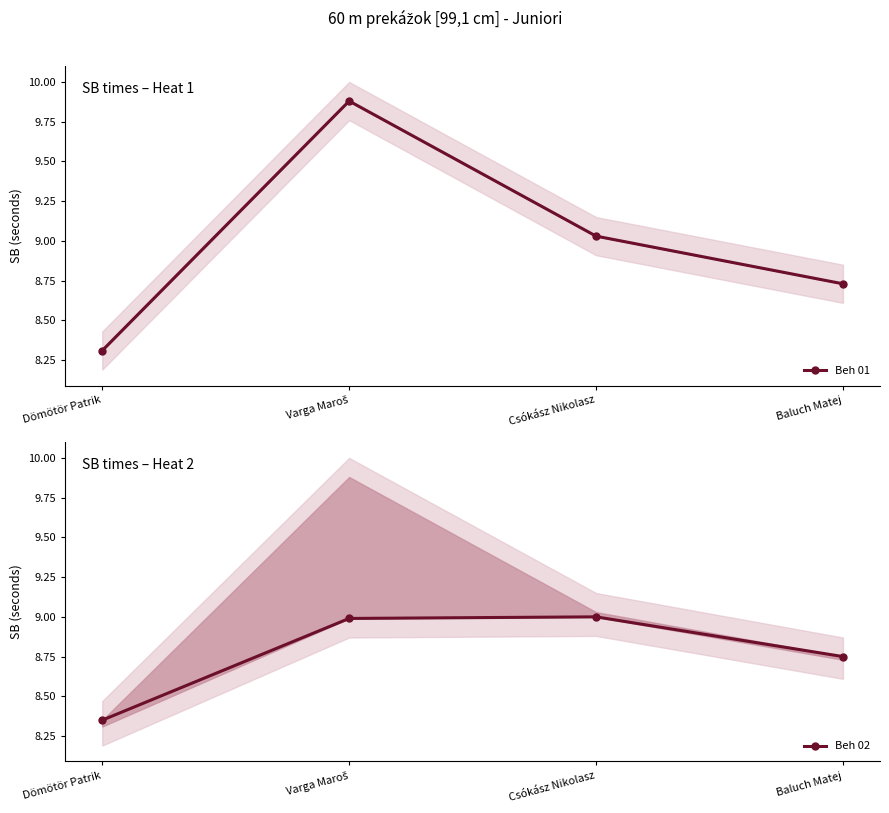

What are all the series names shown in the legend?

Beh 01, Beh 02